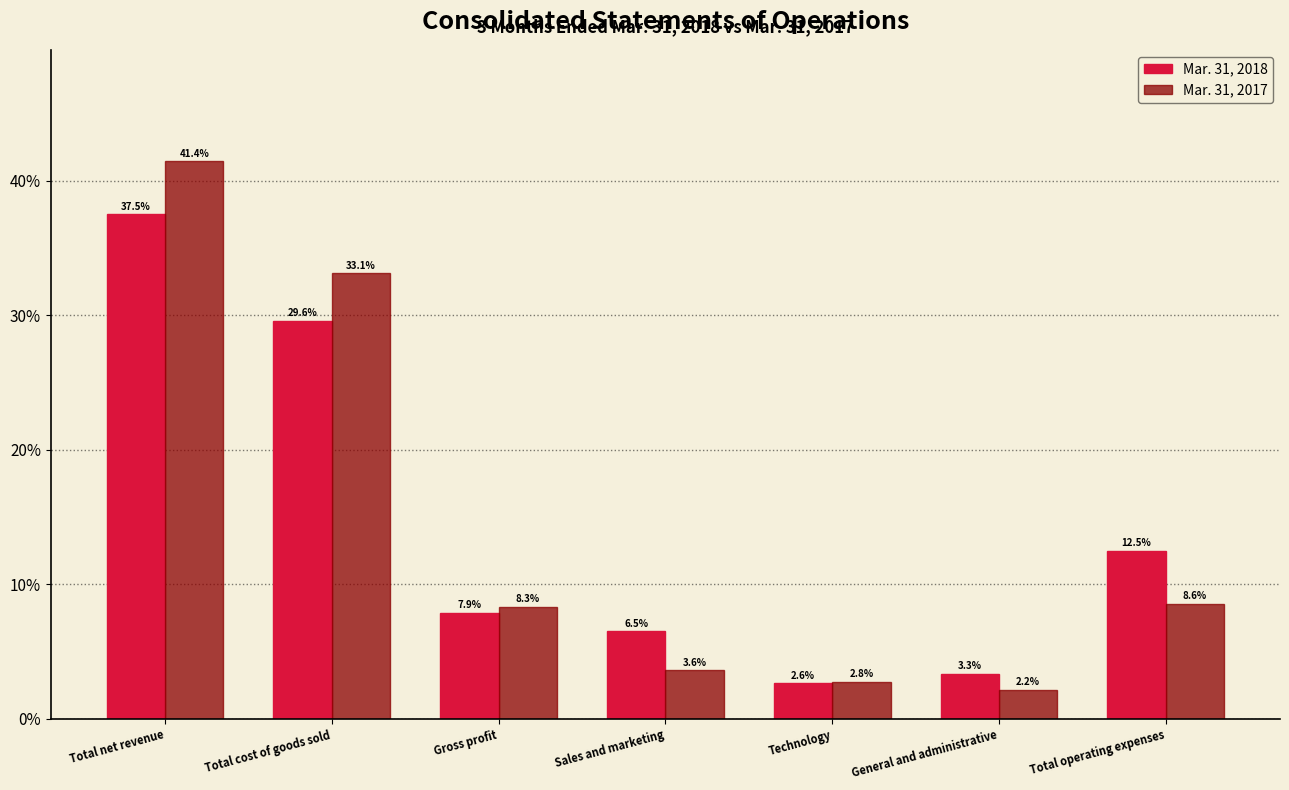

Reading right to left, transcribe all the data shown in this chart.

Mar. 31, 2018: 12.5	3.3	2.6	6.5	7.9	29.6	37.5
Mar. 31, 2017: 8.6	2.2	2.8	3.6	8.3	33.1	41.4